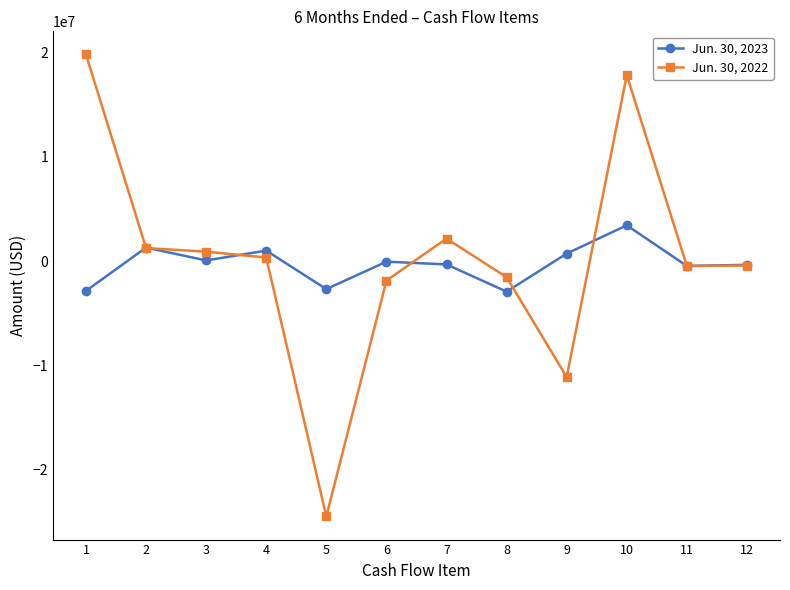

What is the maximum value shown in the chart?

19835692